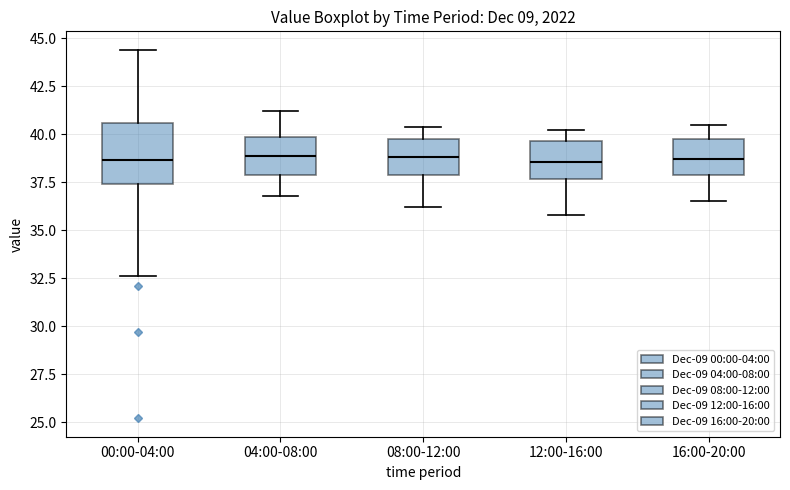

Where is the upper edge of the box for 12:00-16:00 on the y-axis? The values are not printed on the chart, so give them approximately, as read against the axis.

39.5